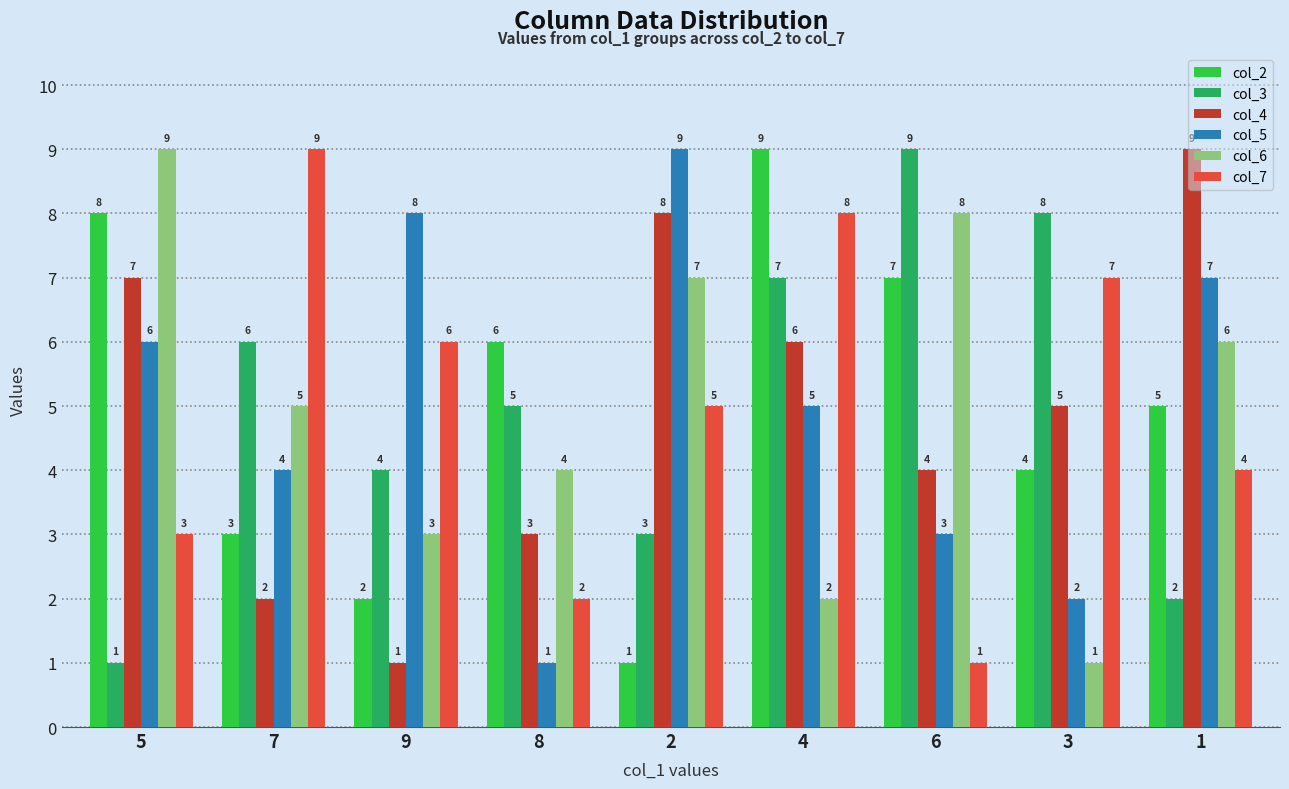

Which series changed the most between 7 and 4?

col_2